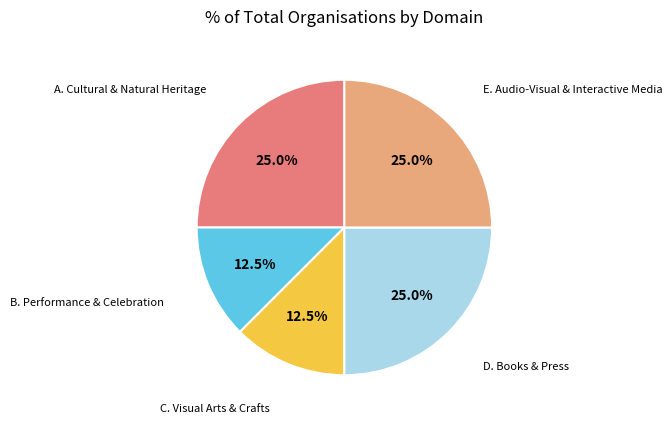

Is there a majority slice in this chart?

No